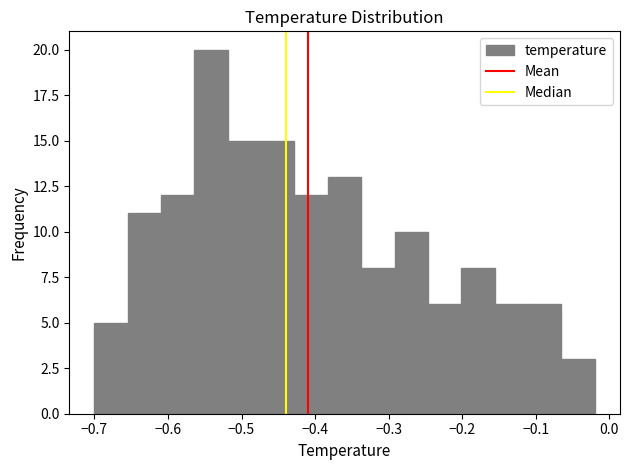

What is the height of the bar covering -0.47 to -0.43 on the x-axis? Neither the bar edges nor the heights are printed on the chart, so give them approximately, as read against the axes.

15